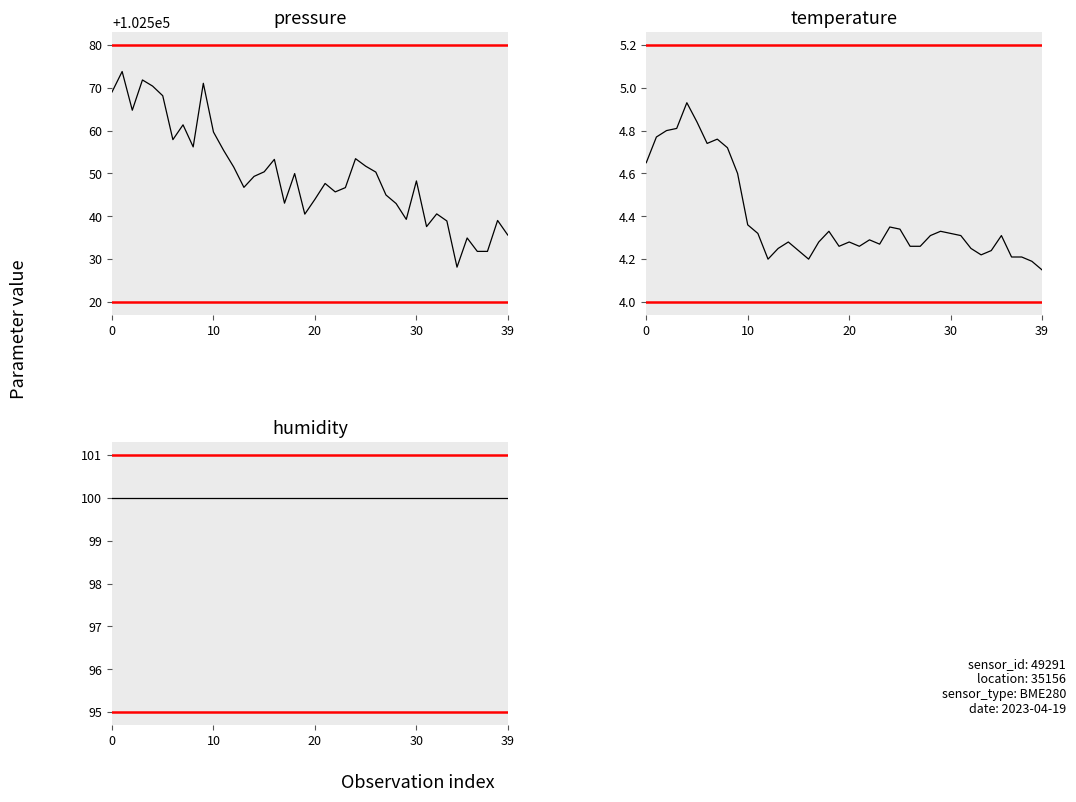

Where is the first local minimum for temperature?

6